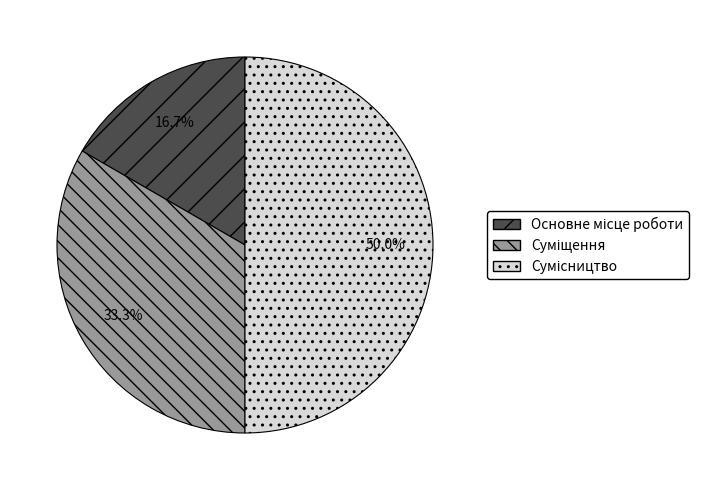

Does any single category account for the majority?

No